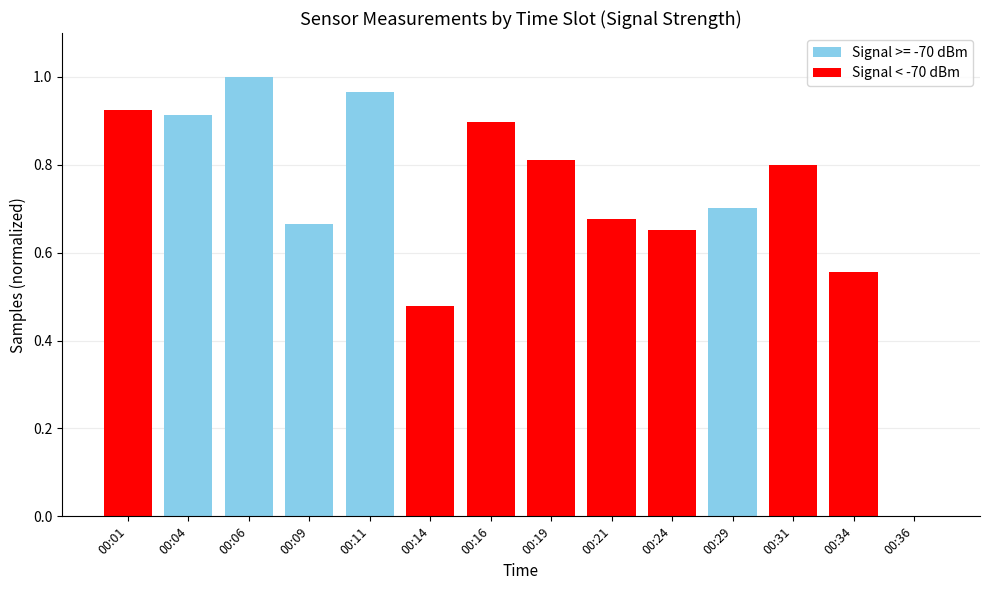

True or false: Signal < -70 dBm has a value of 0.6 at 00:36.

False